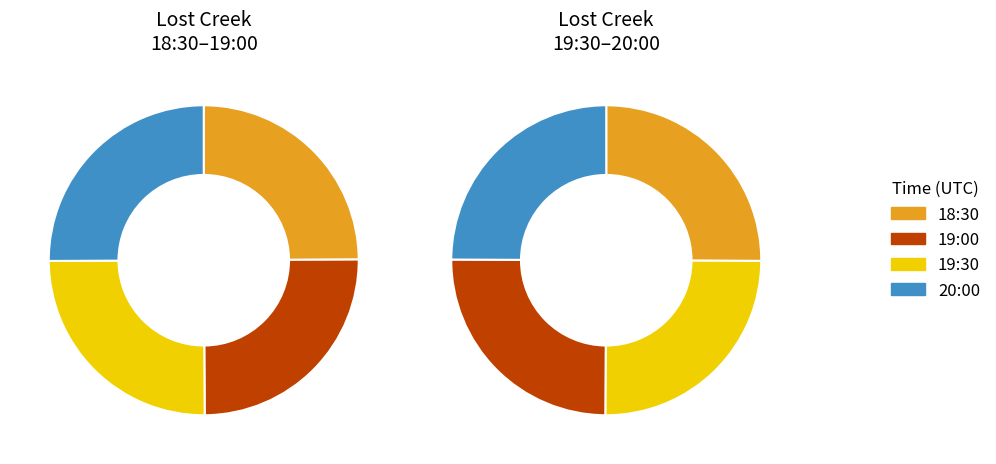

To the nearest percent, what portion does 18:30 represent?

25%